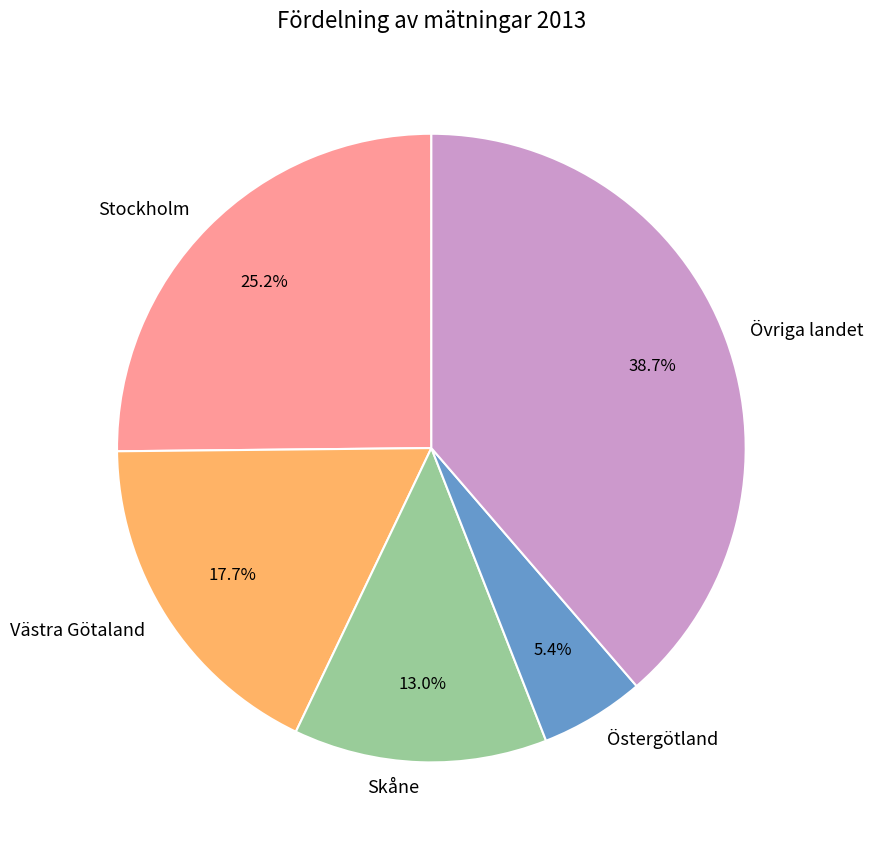

Which category has the smallest portion of the pie?

Östergötland